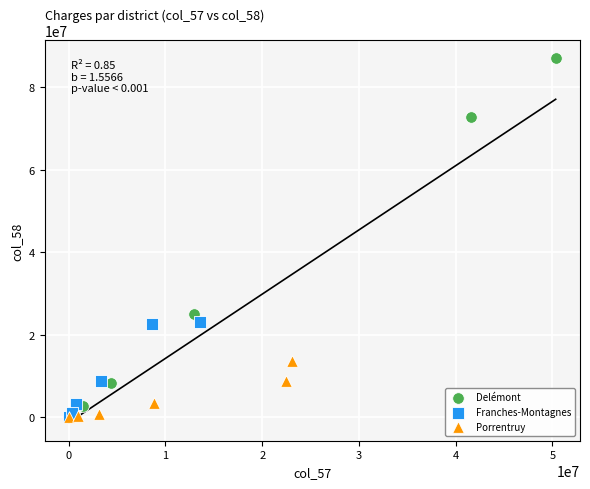

Which series has the largest Y range (max minus min)?

Delémont